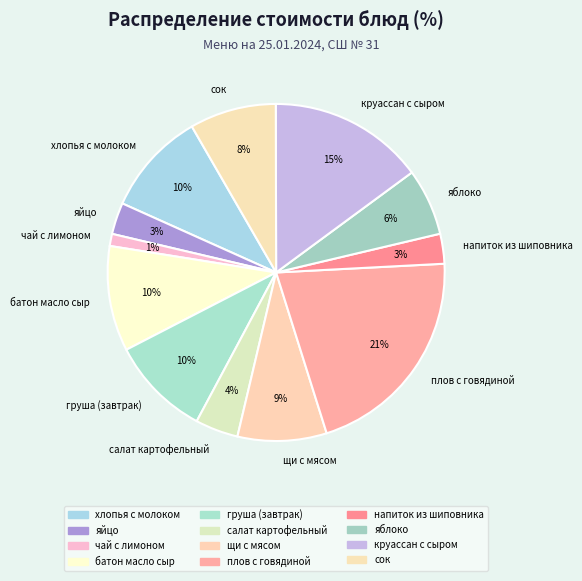

What is the smallest slice in the pie chart?

чай с лимоном